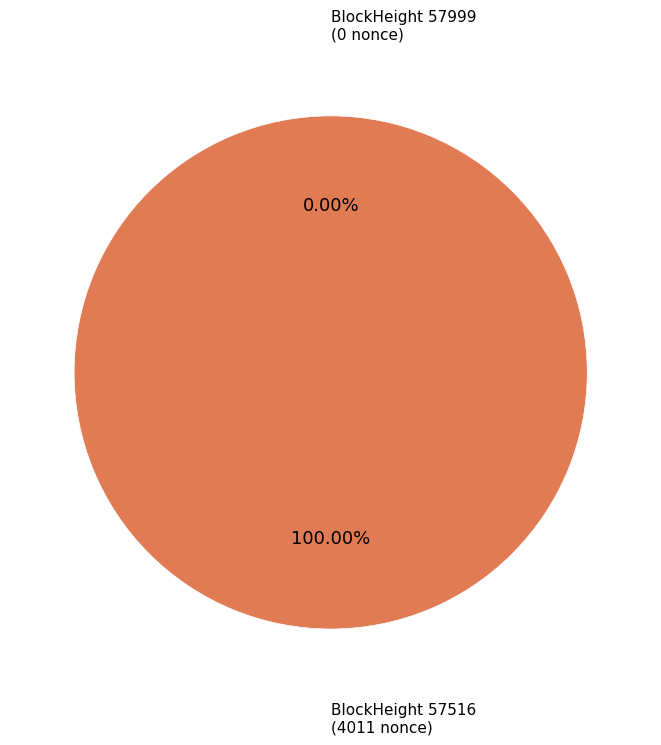

What percentage is NOT represented by 57999?

100.0%